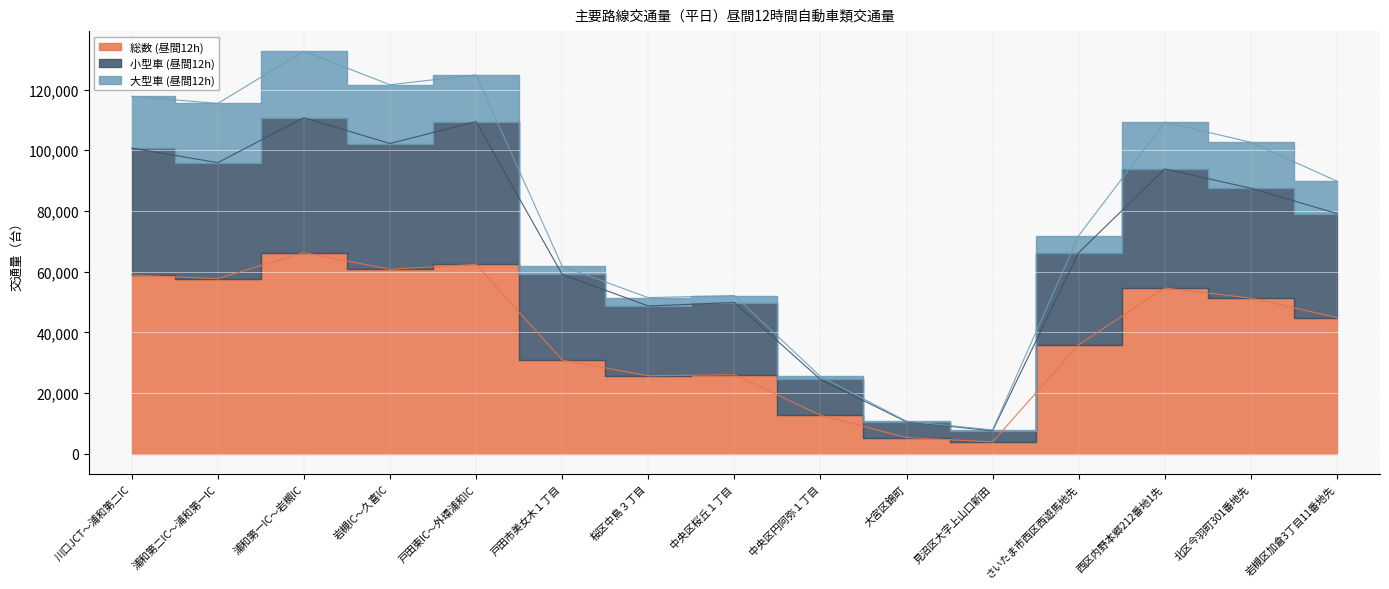

True or false: 総数 (昼間12h) and 小型車 (昼間12h) intersect in this chart.

False